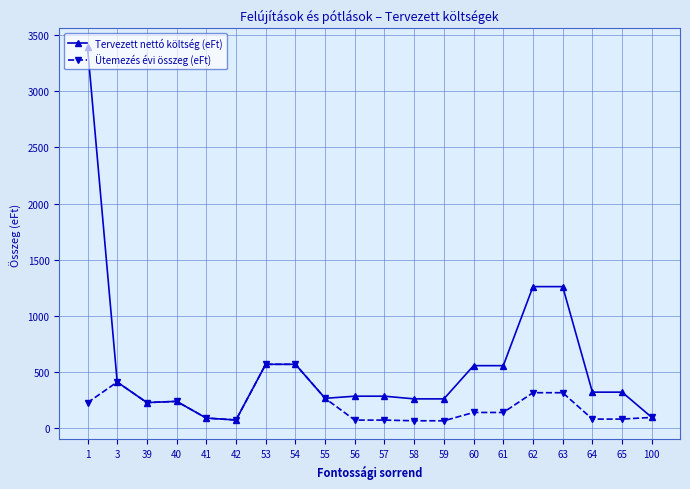

What is the value of the Tervezett nettó költség (eFt) point at the 10th from the left?

284